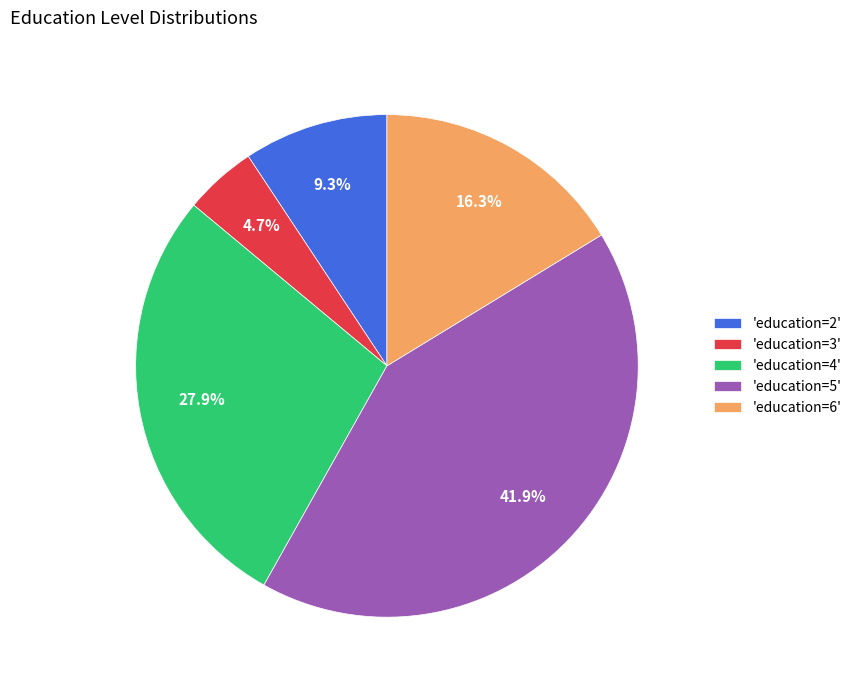

Which slice is the smallest?

'education=3'